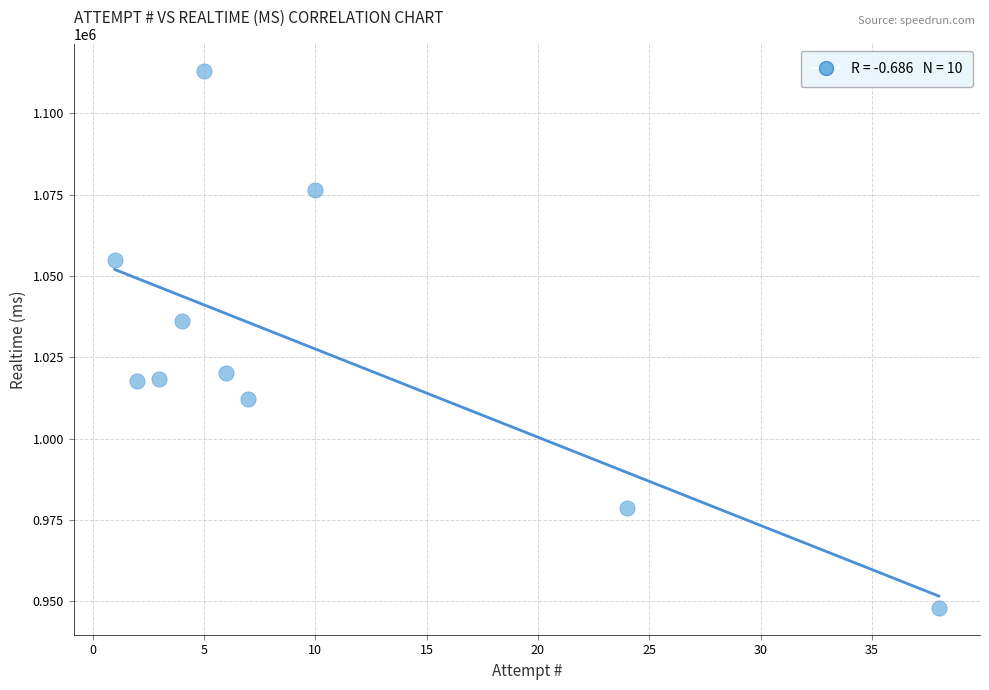

What Y value in the scatter plot is closest to 1030548?

1036070